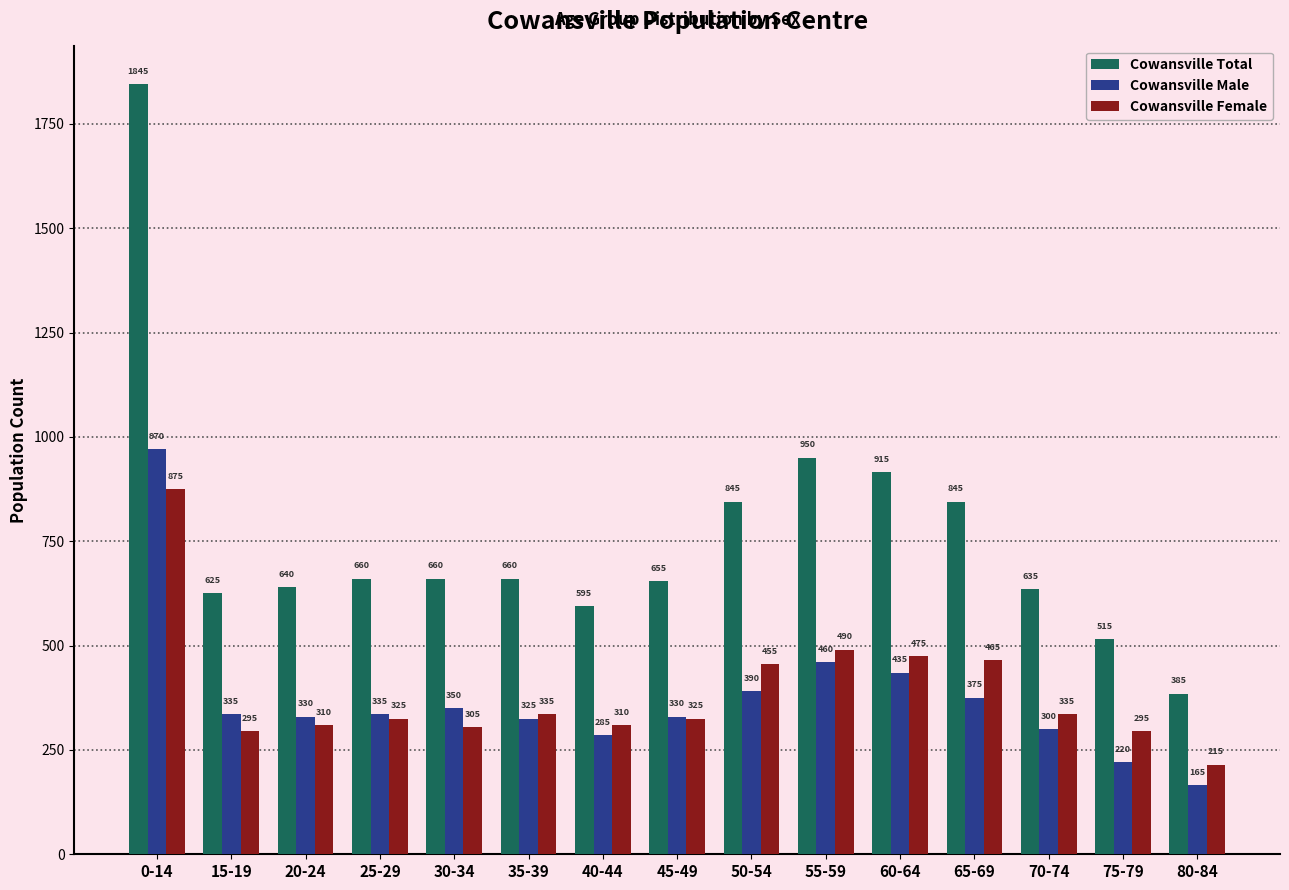

What is the label of the 9th bar from the right?

40-44